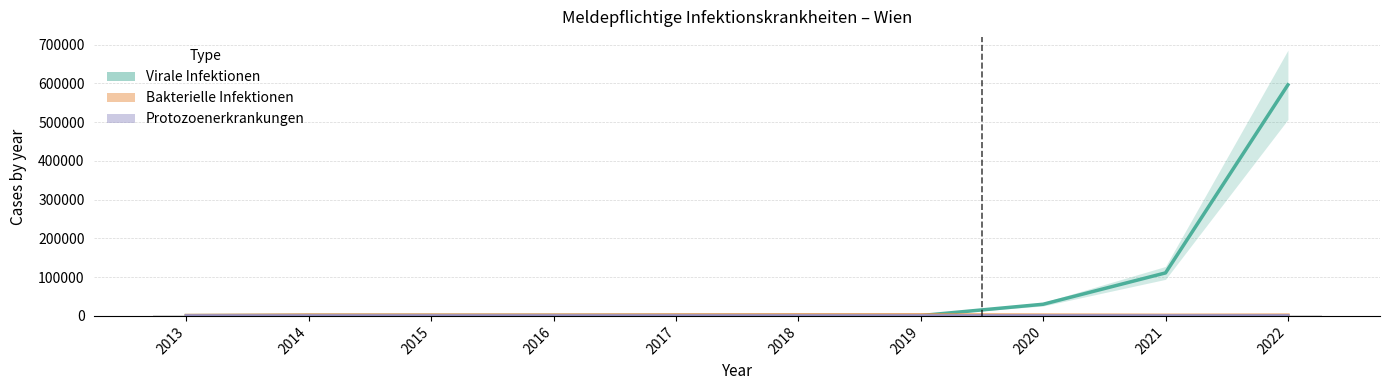

What is the difference between the maximum and minimum values in the Bakterielle Infektionen series?

1404.5